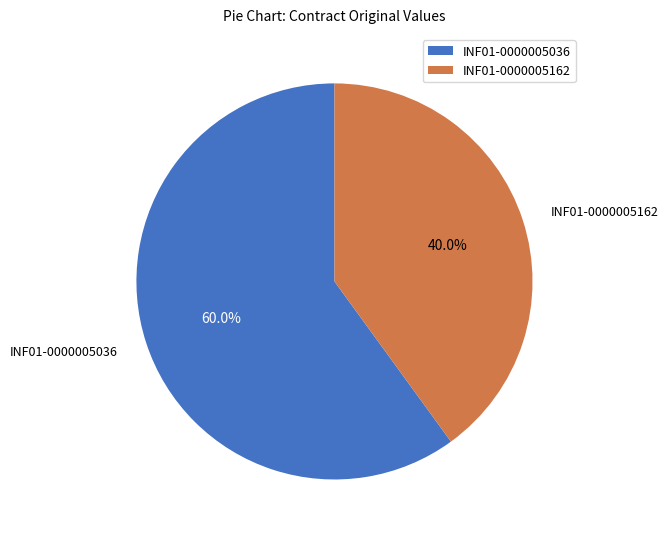

To the nearest percent, what percentage of the pie is INF01-0000005162?

40%